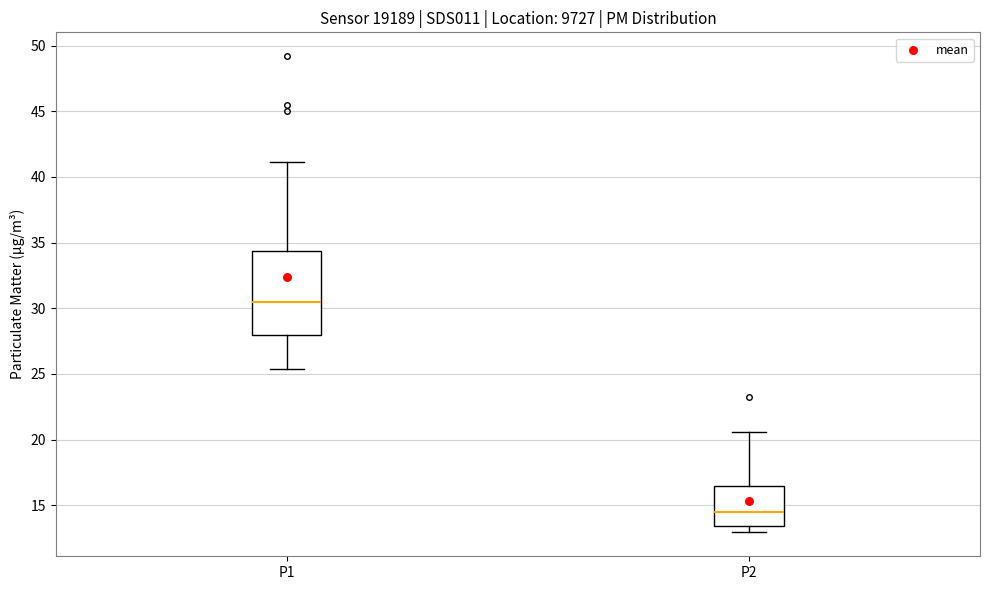

Where is the upper edge of the box for P1 on the y-axis? The values are not printed on the chart, so give them approximately, as read against the axis.

34.5